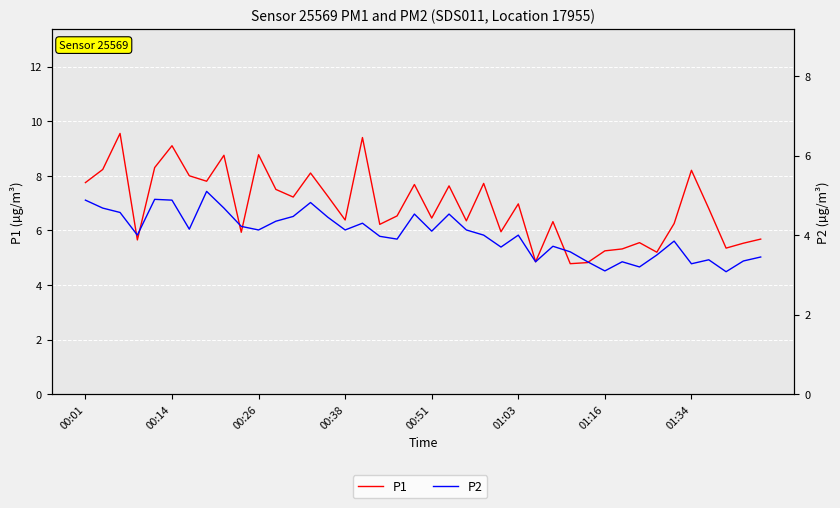

What is the label of the 21st point from the right?

19